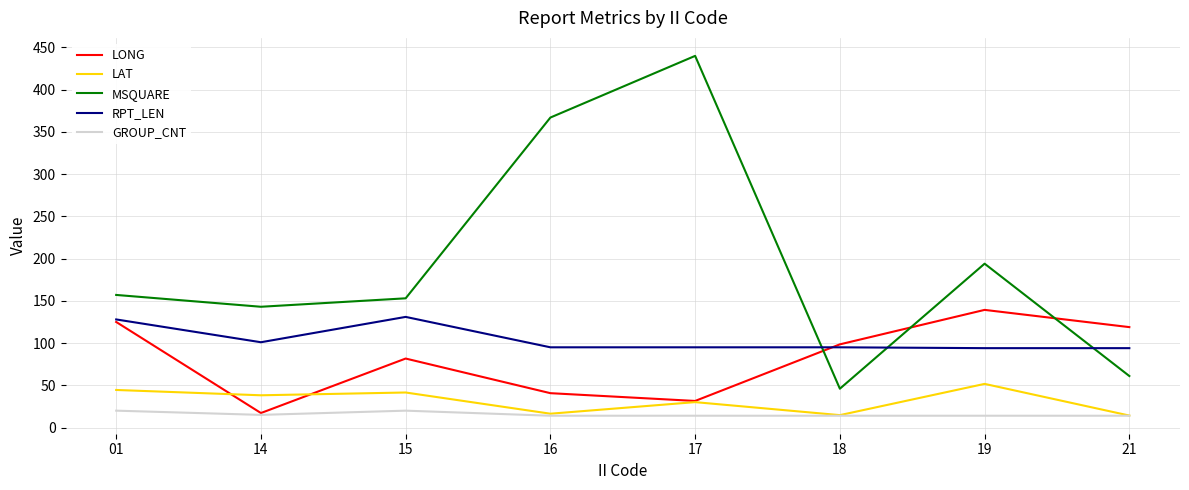

True or false: GROUP_CNT and MSQUARE intersect in this chart.

False